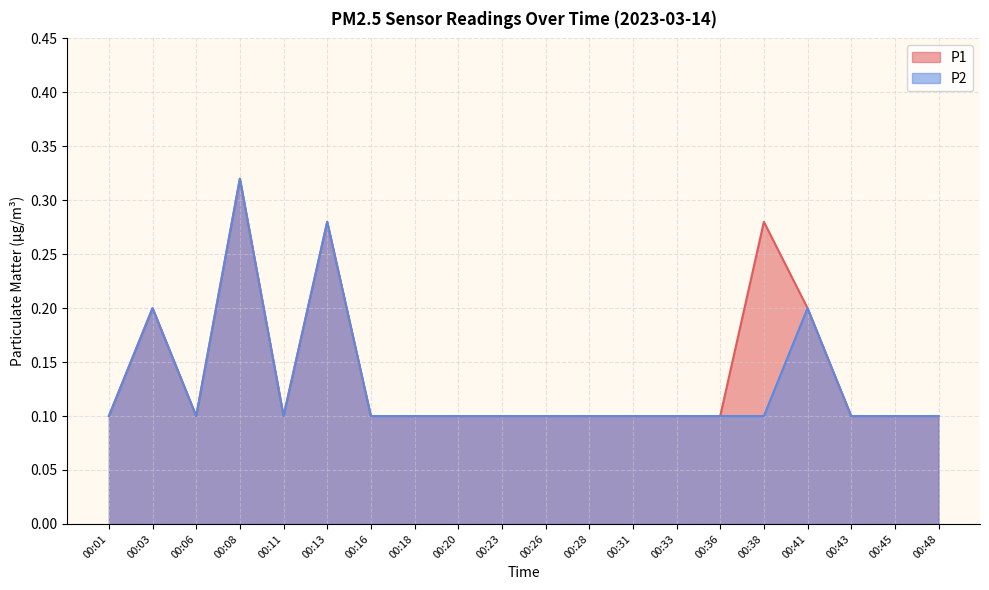

Rank the categories by P2 value from highest to lowest.

00:08, 00:13, 00:03, 00:41, 00:01, 00:06, 00:11, 00:16, 00:18, 00:20, 00:23, 00:26, 00:28, 00:31, 00:33, 00:36, 00:38, 00:43, 00:45, 00:48